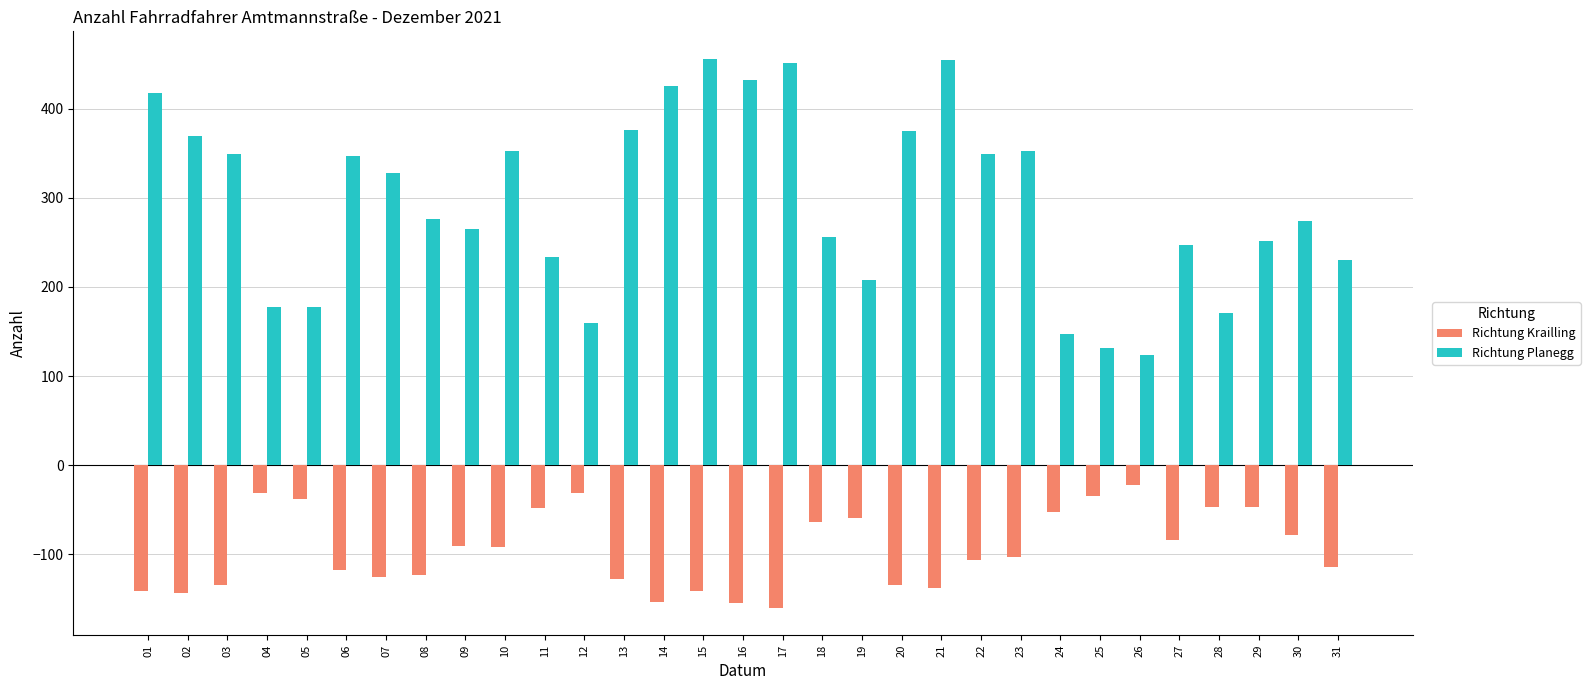

Does the chart contain stacked bars?

No